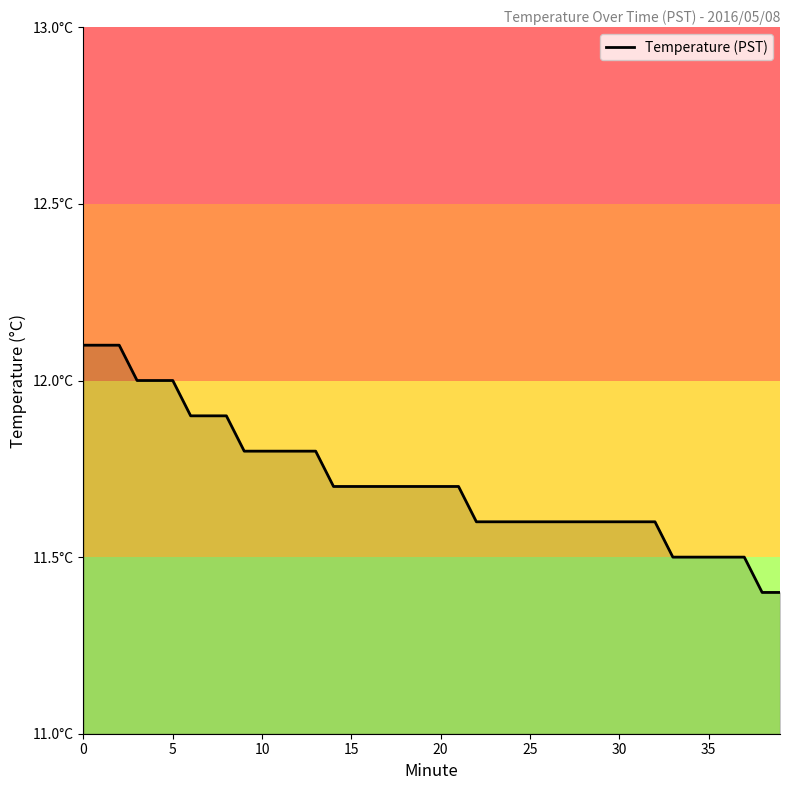

What is the smallest value displayed?

11.4